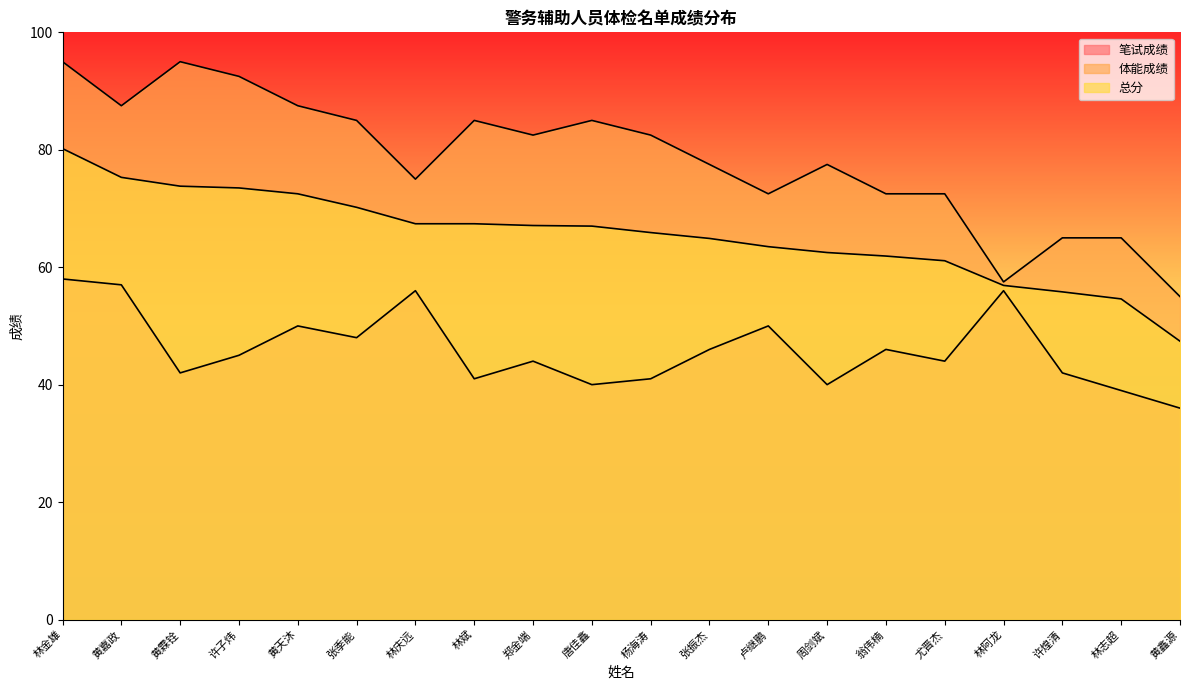

Is it true that 体能成绩 equals 82.5 at 杨海涛?

True